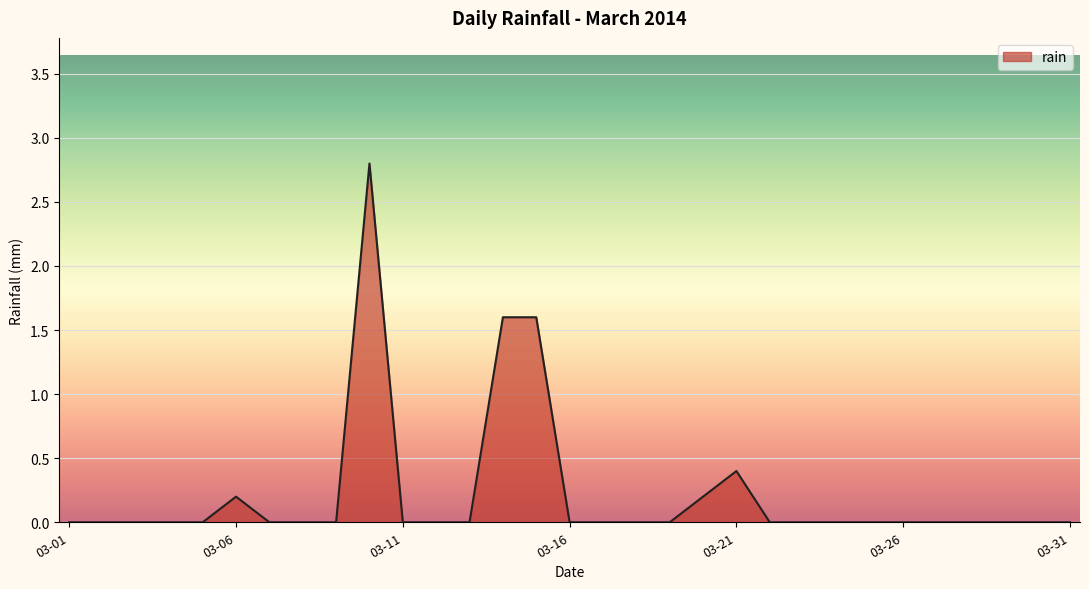

What is the maximum value shown in the chart?

2.8